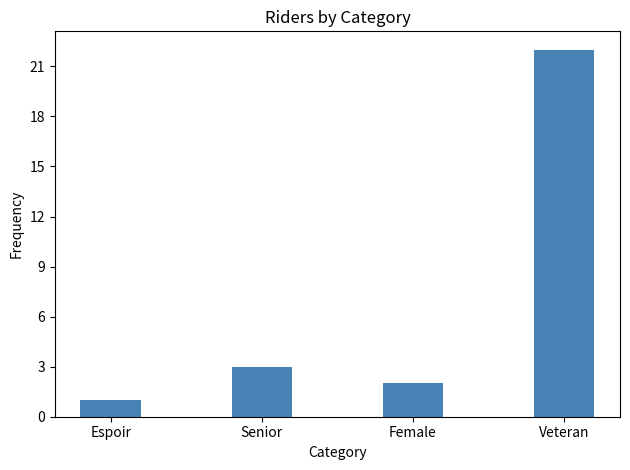

How many data points are less than 3?

2